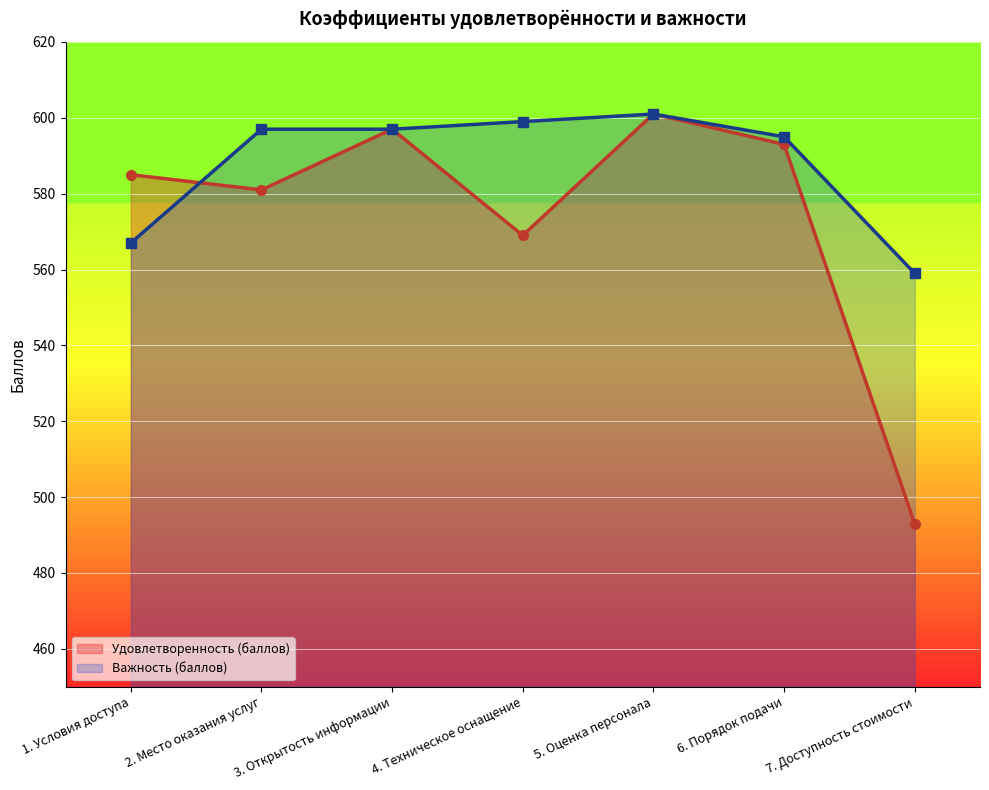

Between which two adjacent categories do Важность (баллов) and Удовлетворенность (баллов) first intersect?

1. Условия доступа and 2. Место оказания услуг